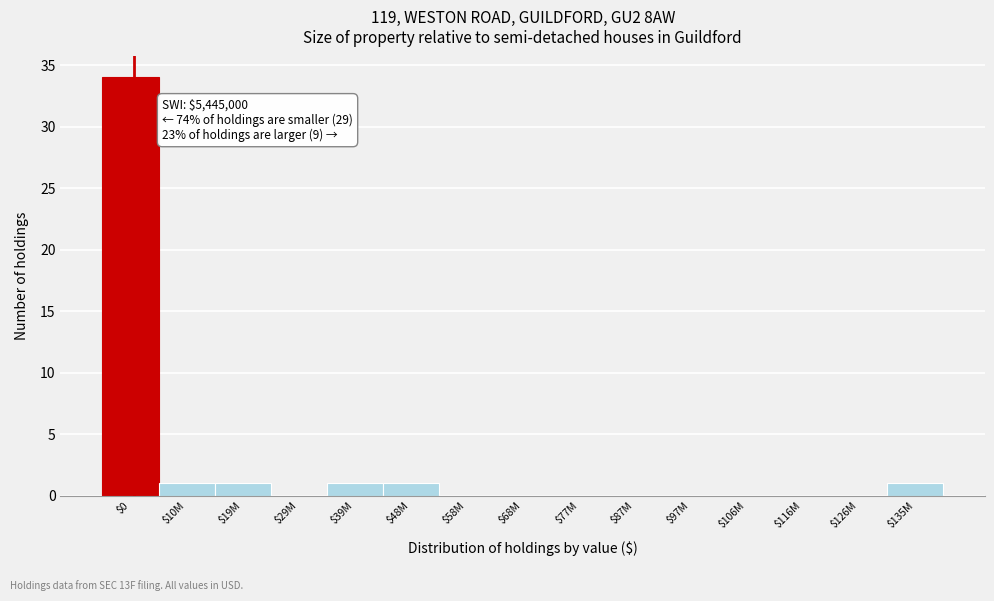

True or false: the data shows -20 at $106M.

False